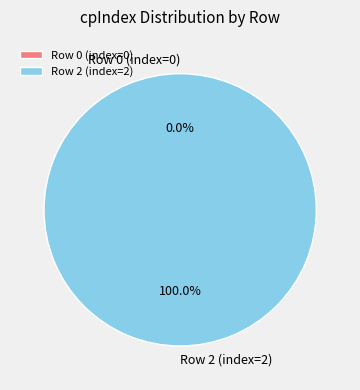

Which has a higher value, Row 0 (index=0) or Row 2 (index=2)?

Row 2 (index=2)